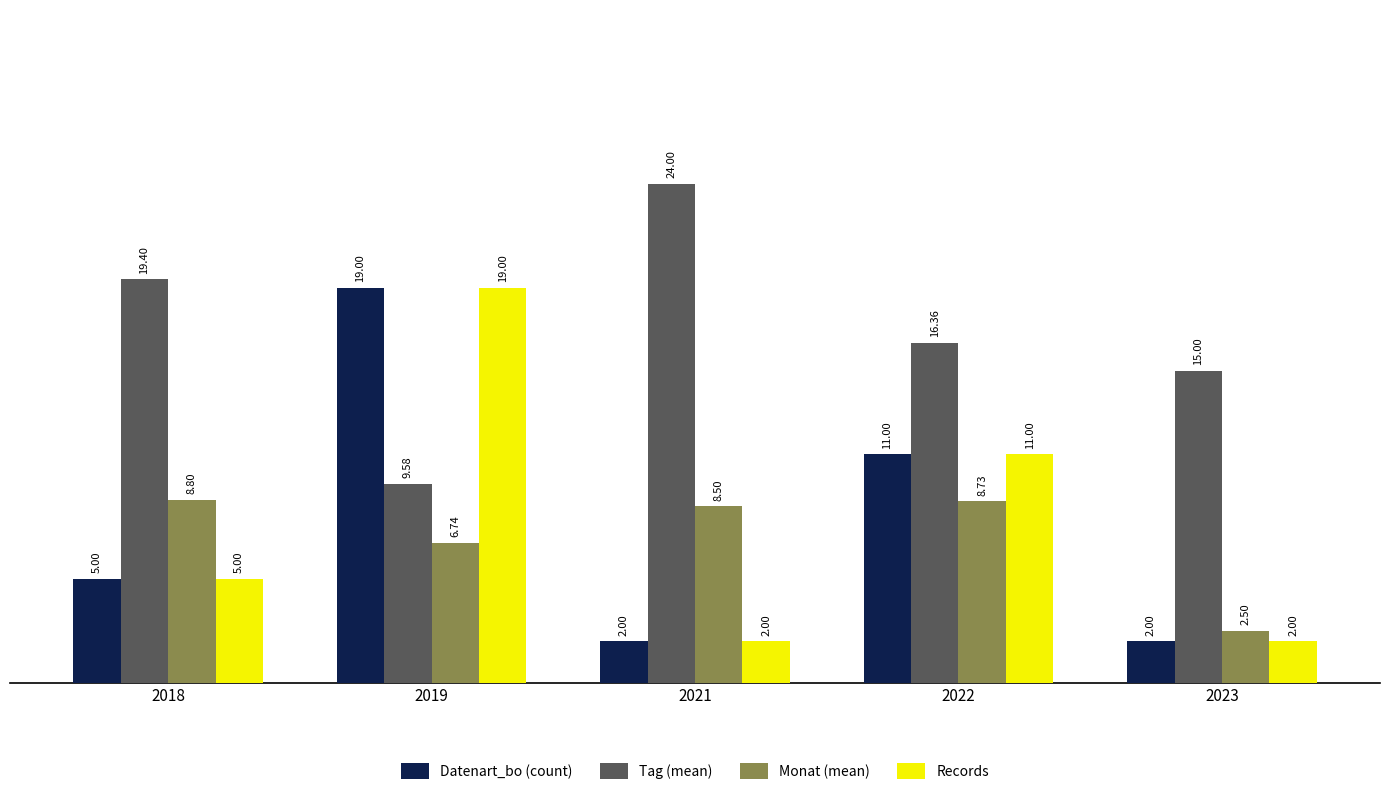

At which label does Tag (mean) first exceed 16?

2018